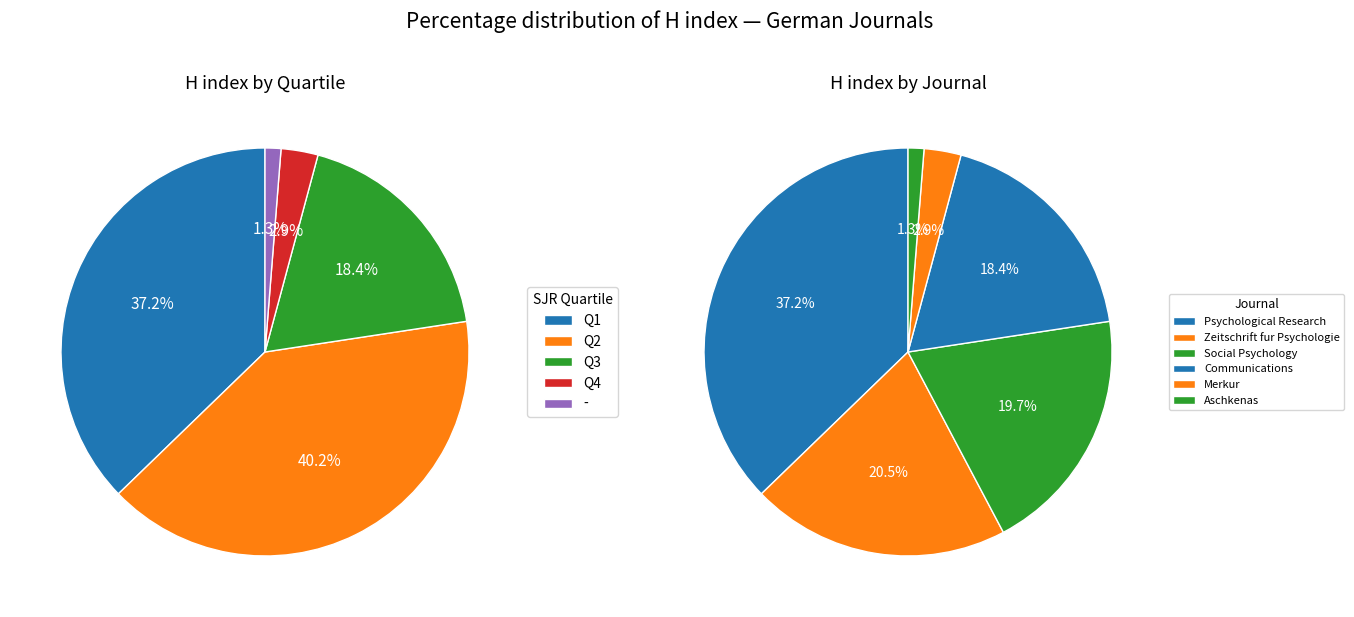

What percentage is NOT represented by Social Psychology?

80.3%